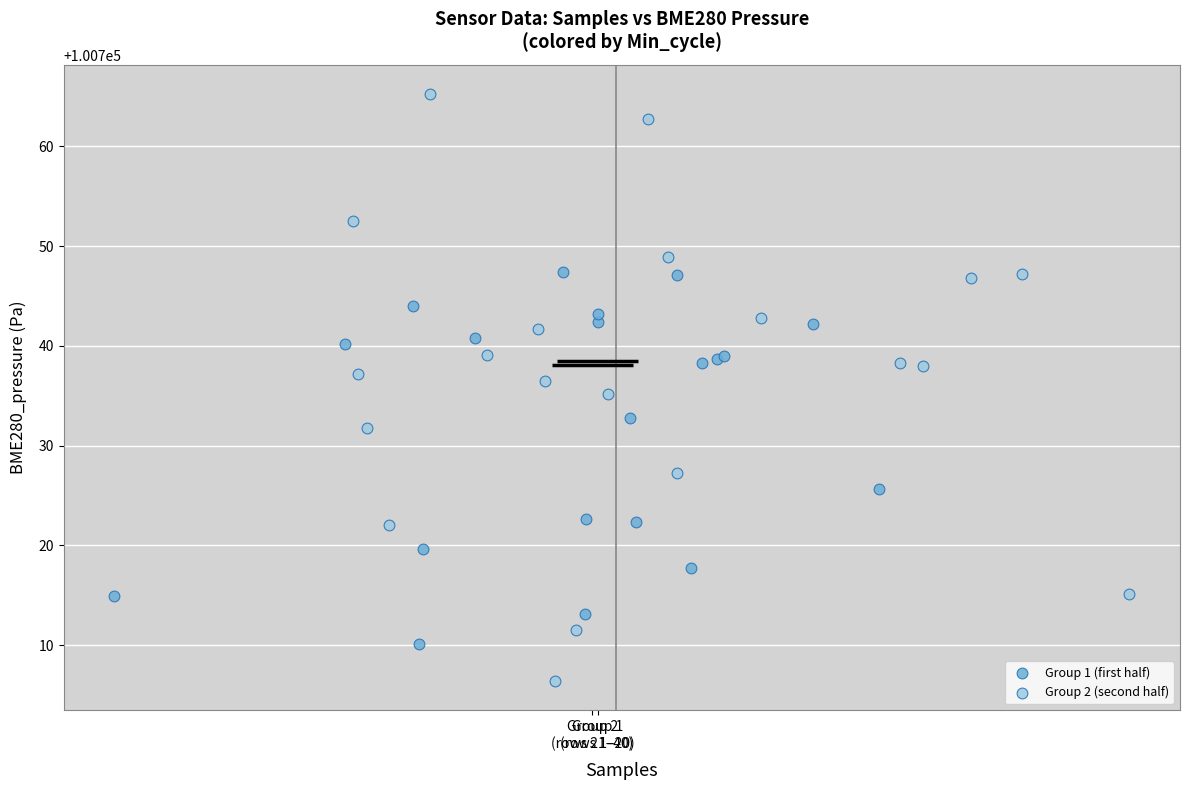

Which series contains the highest Y value?

Group 2 (second half)